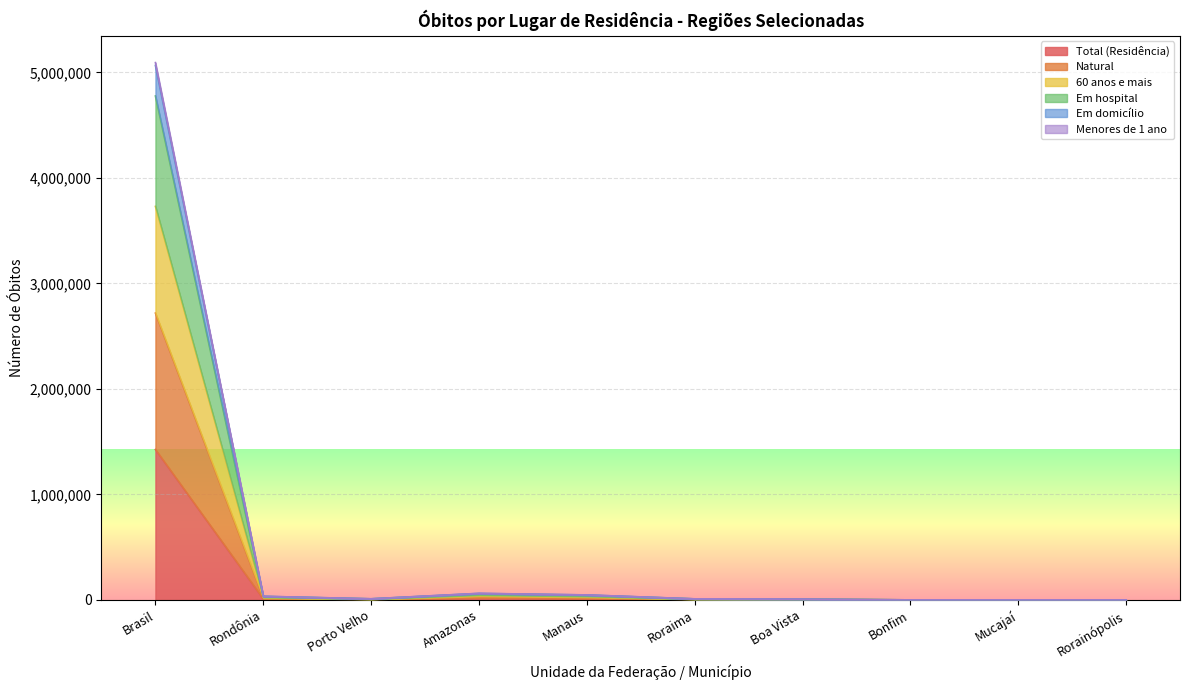

How many categories are shown in the chart?

10